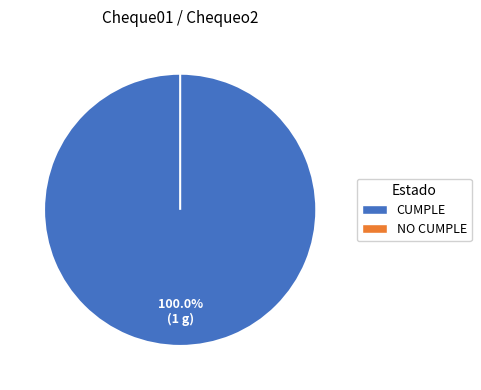

Rank the categories by value from highest to lowest.

CUMPLE, NO CUMPLE